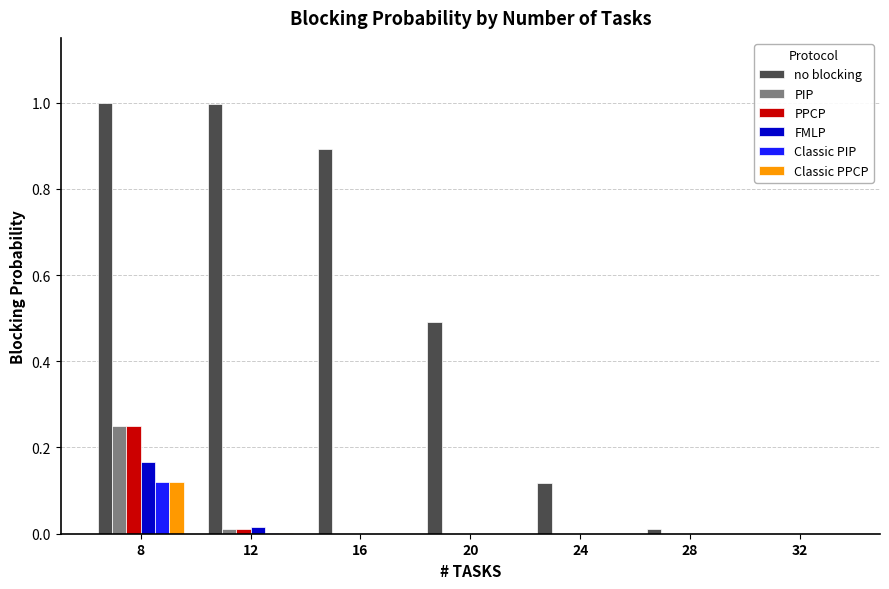

The FMLP series shows 0.0 at 20. True or false?

True